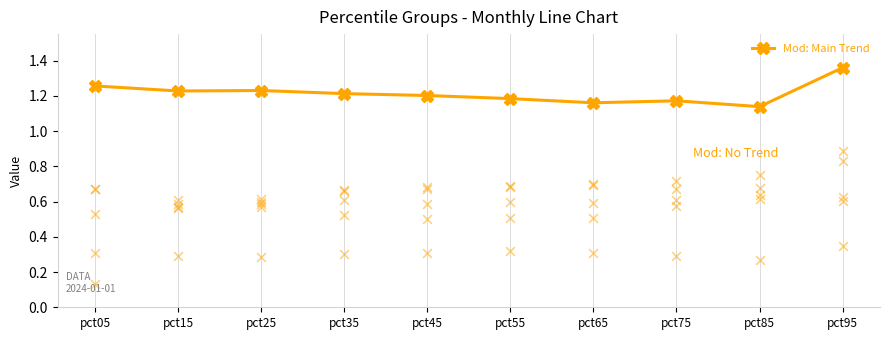

Between pct85 and pct15, which is larger?

pct15